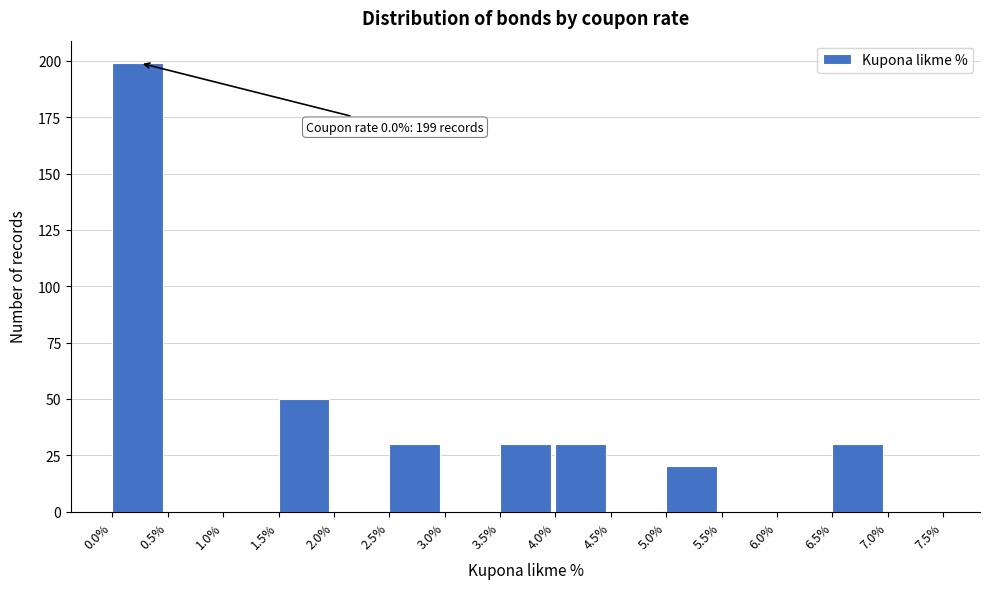

Which range on the x-axis has the tallest bar?

0.0% to 0.5%